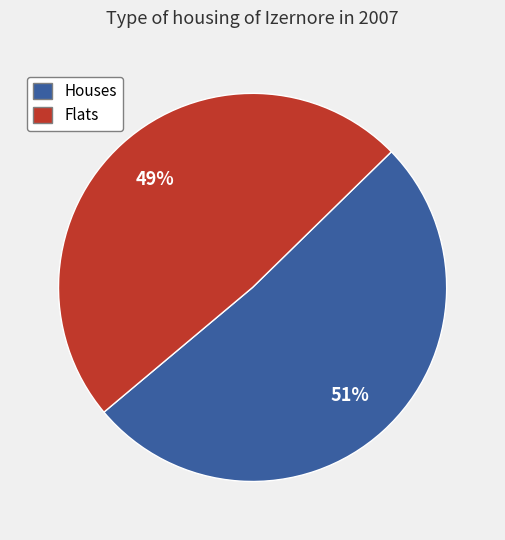

To the nearest percent, what is the difference between the largest and smallest slice percentages?

2%